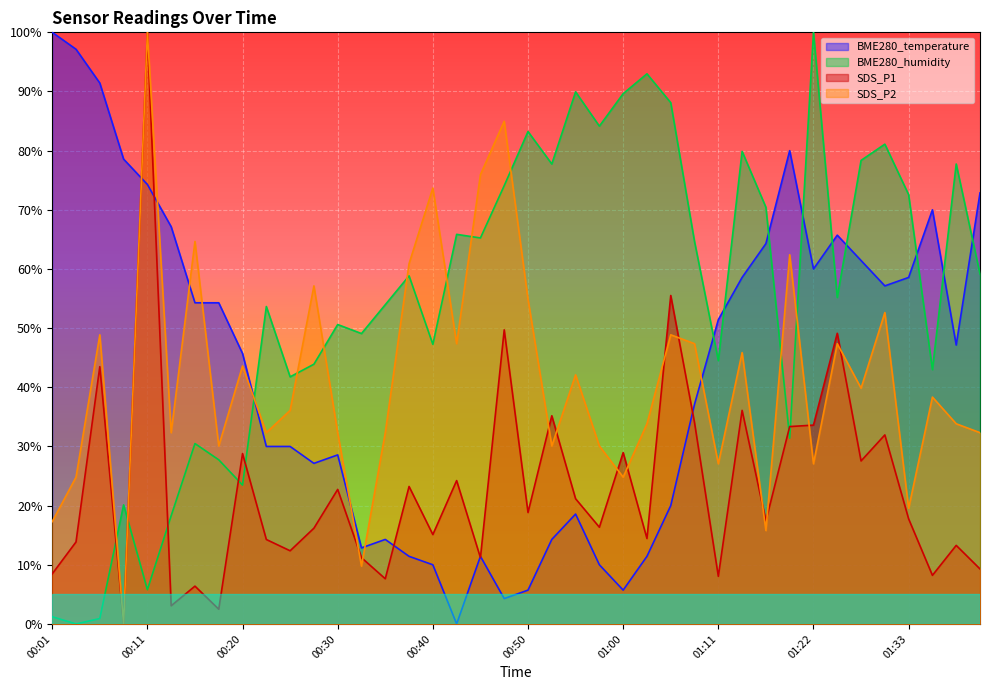

What are all the series names shown in the legend?

BME280_temperature, BME280_humidity, SDS_P1, SDS_P2